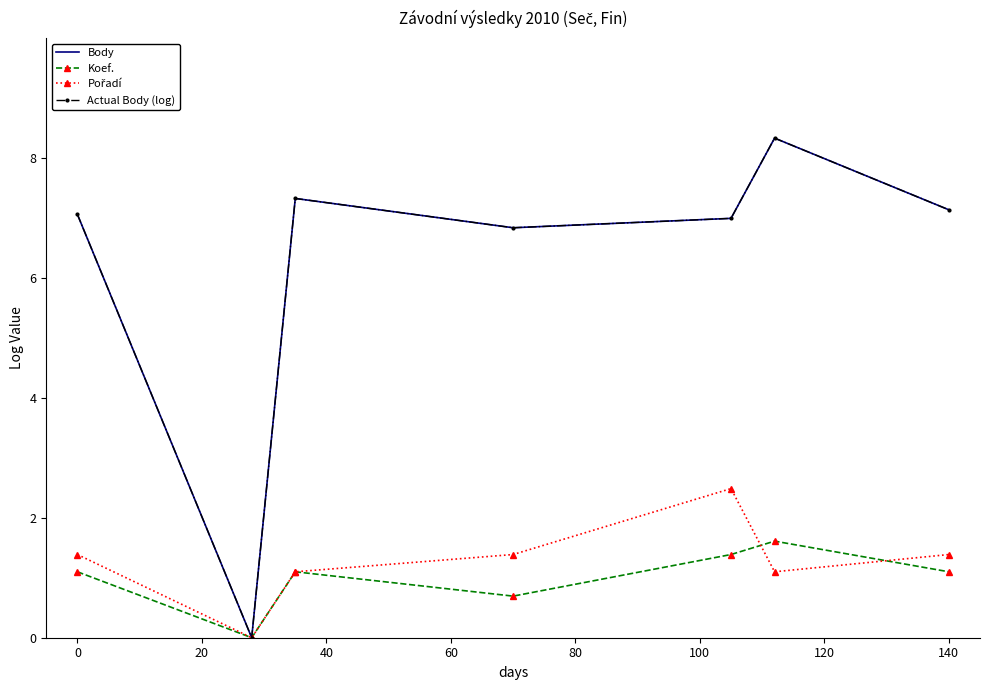

True or false: Actual Body (log) and Pořadí intersect in this chart.

False